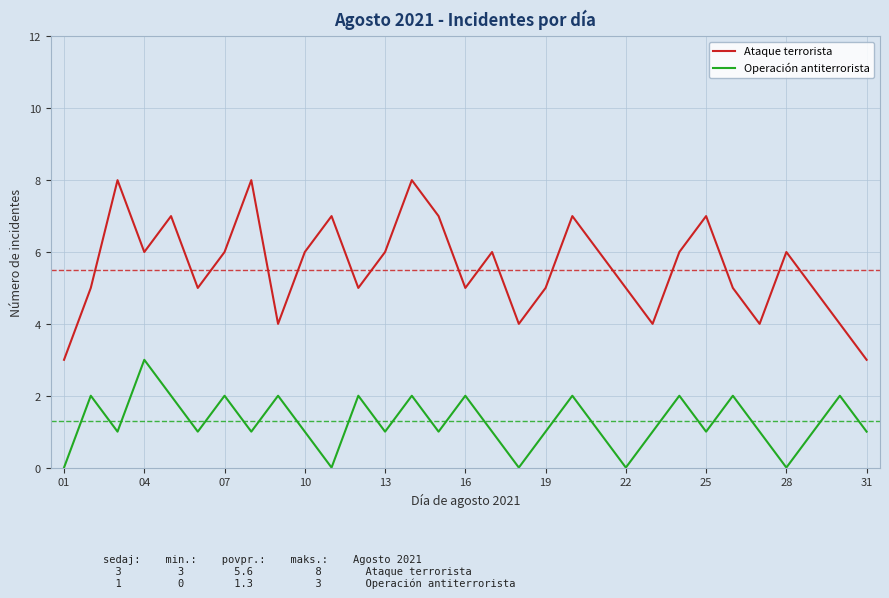

What is the average value of the Operación antiterrorista series?

1